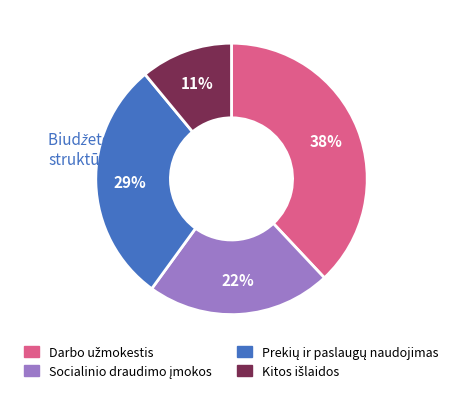

Is there a majority slice in this chart?

No